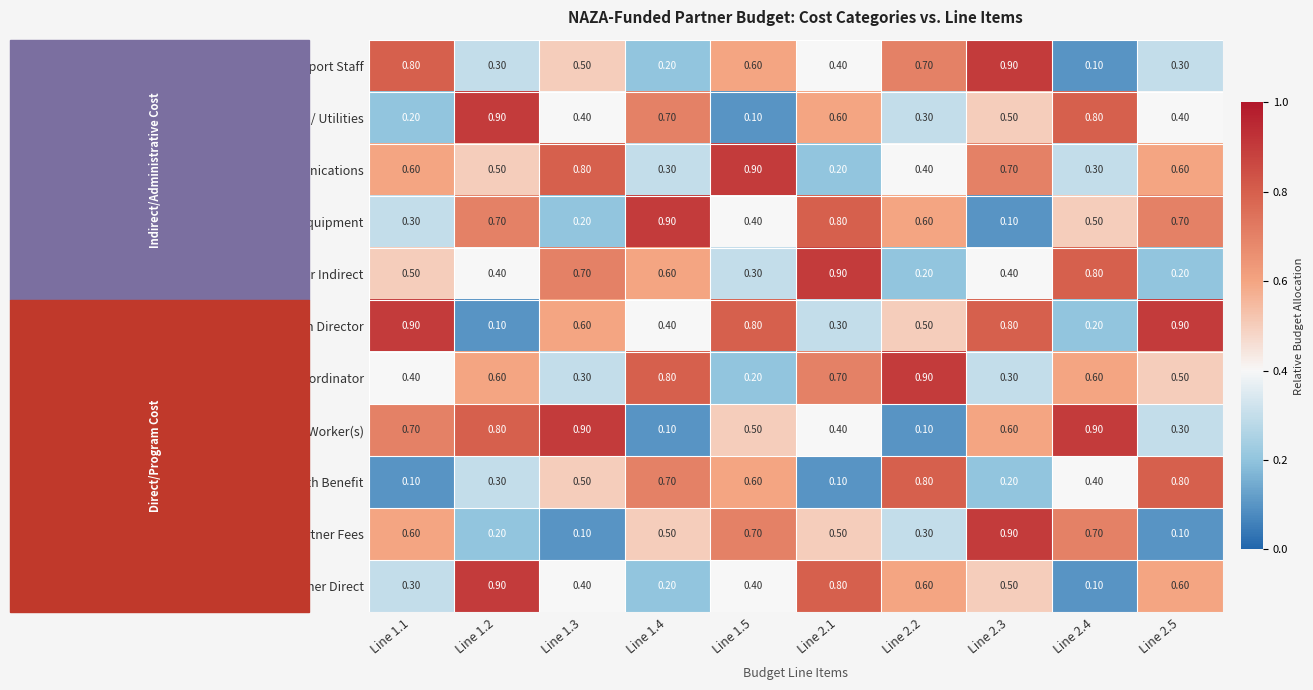

Is the value of Other Indirect at Line 2.3 greater than the value of Site Coordinator at Line 2.1?

No